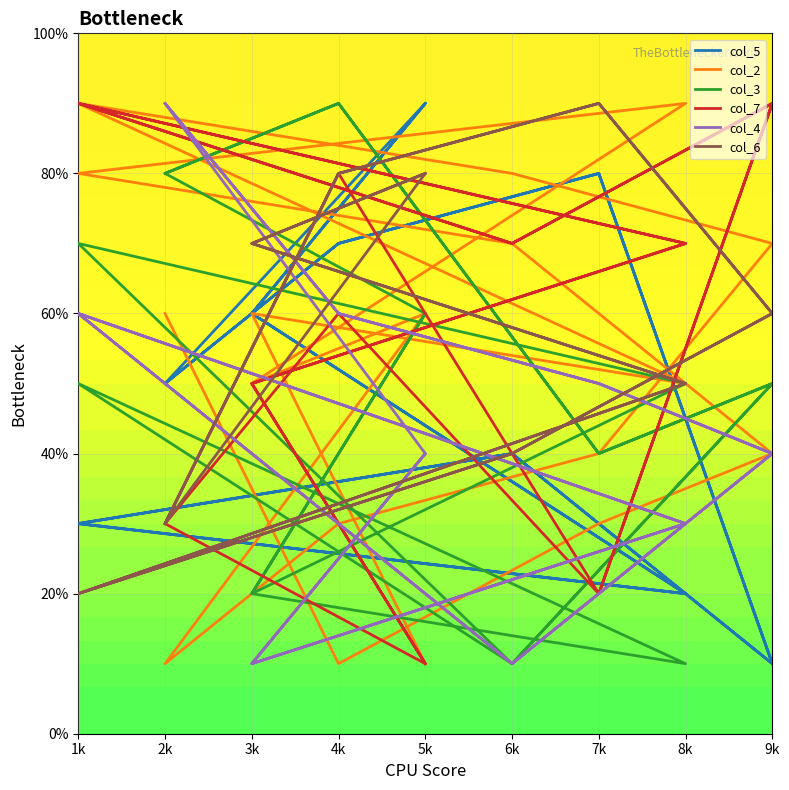

Between which two adjacent categories do col_2 and col_7 first intersect?

2k and 4k